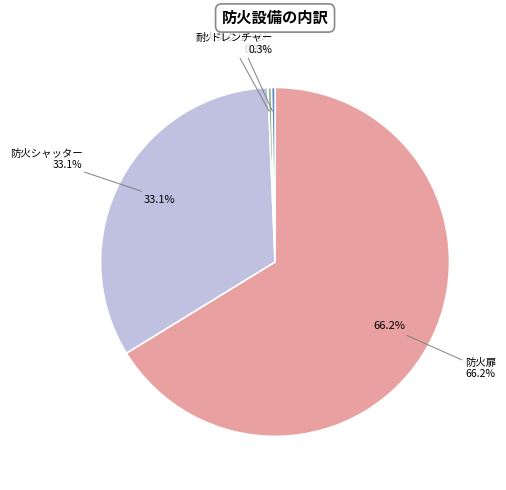

True or false: 防火扉 accounts for 66% of the total.

True